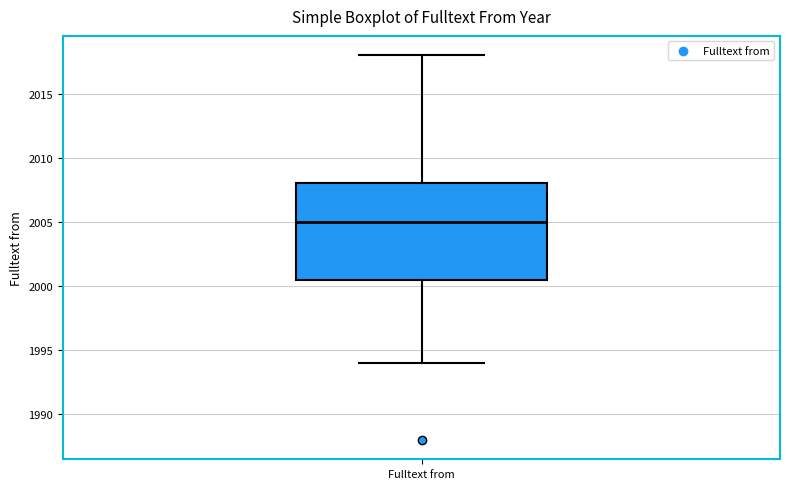

Read this box plot against the y-axis: the position of the median line, the range covered by the box, and the ends of both whiskers. The values are not printed on the chart, so give them approximately, as read against the axis.

median 2005.0, box 2000.5 to 2008.0, whiskers 1994.0 to 2018.0